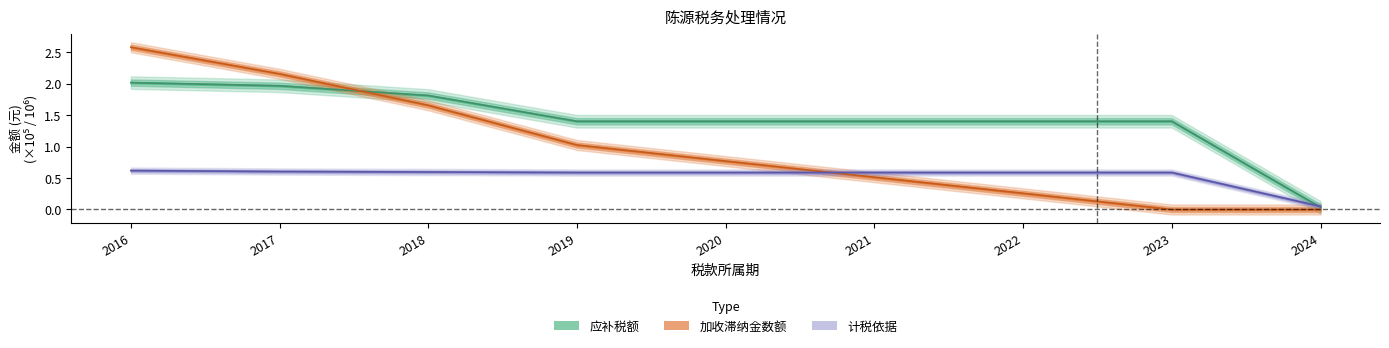

True or false: 计税依据 has more than 1 points higher than both neighbors.

False